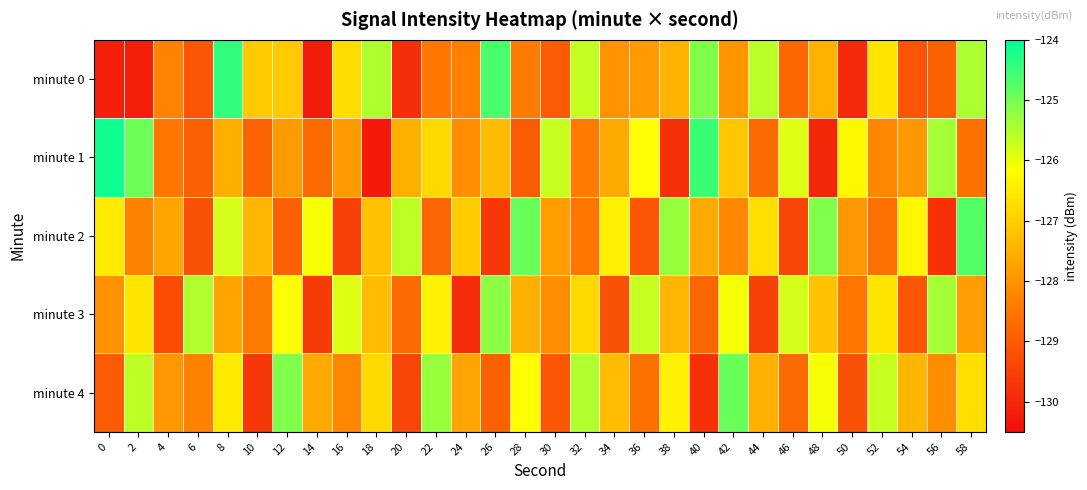

What is the maximum value shown in the chart?

-124.1